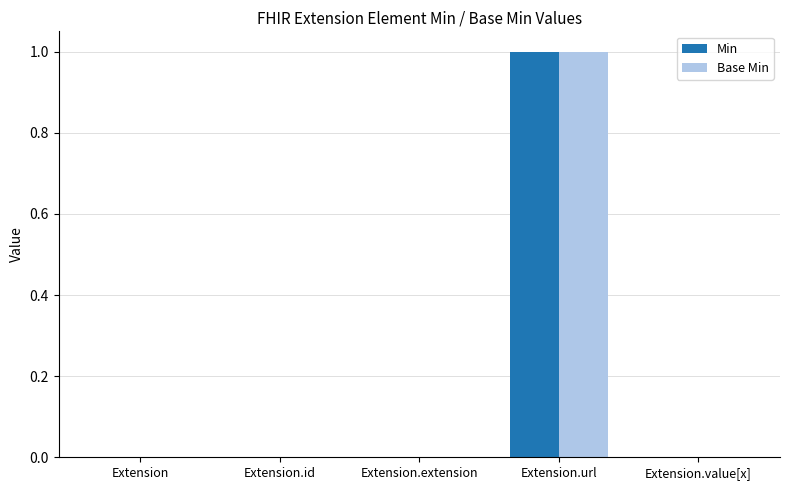

What is the sum of all Min values?

1